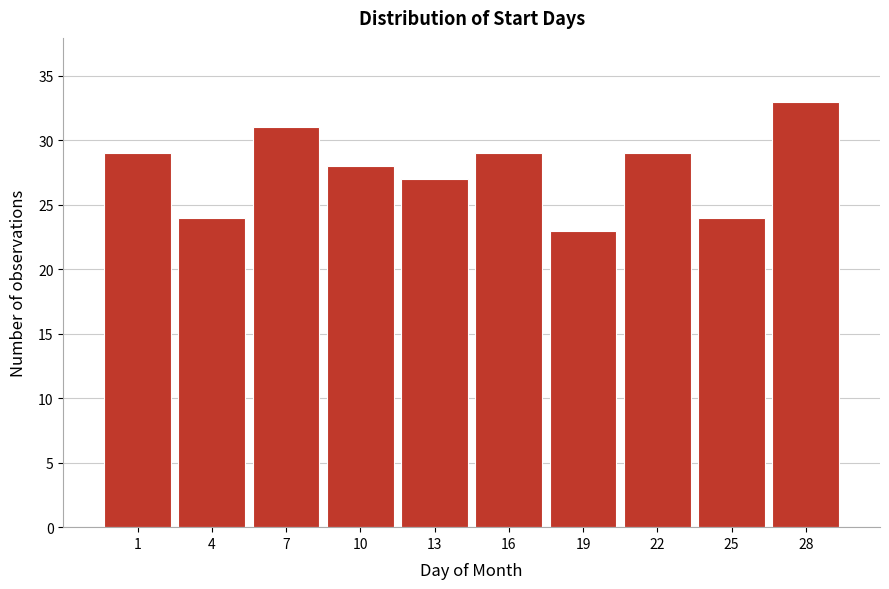

Reading left to right, extract all data points from this chart.

29	24	31	28	27	29	23	29	24	33